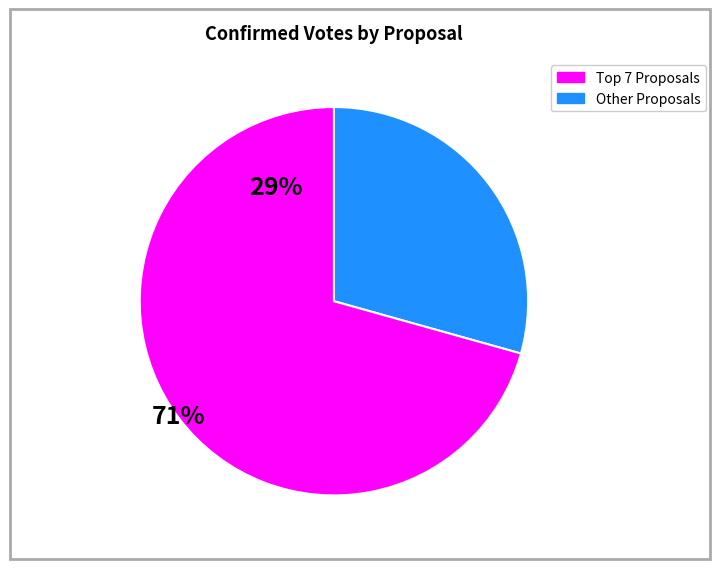

Is there a majority slice in this chart?

Yes